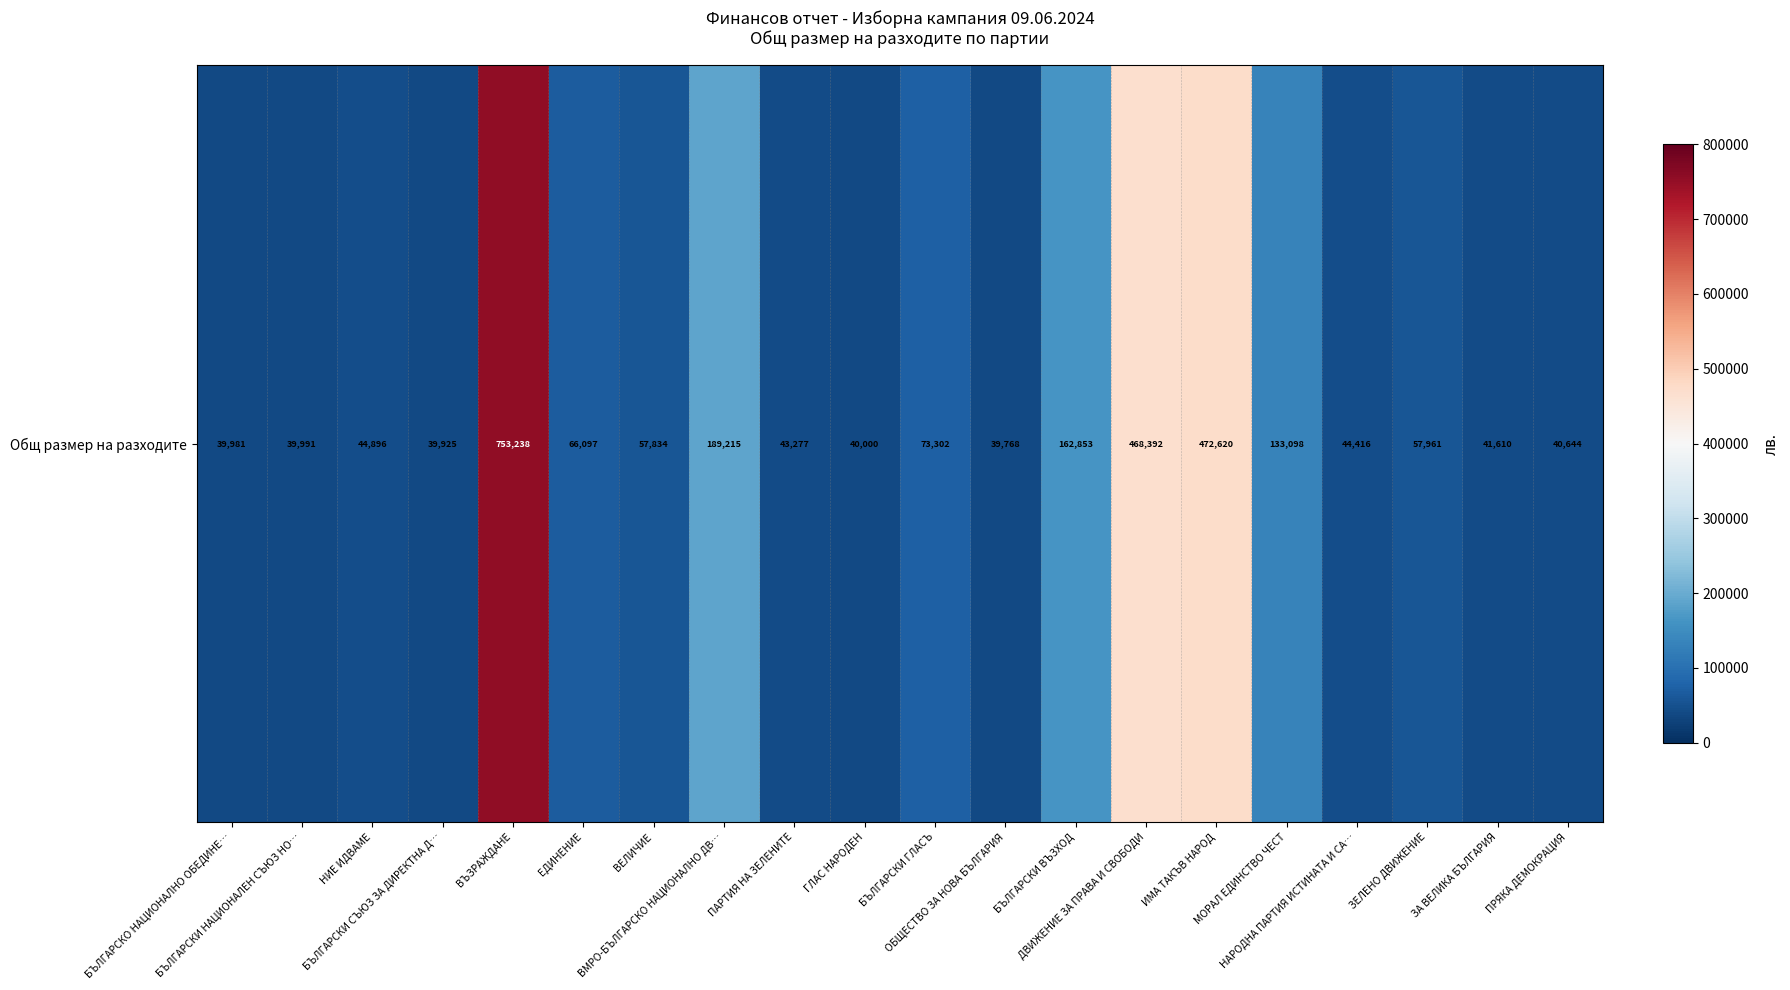

What is the sum of all values?

2849119.6